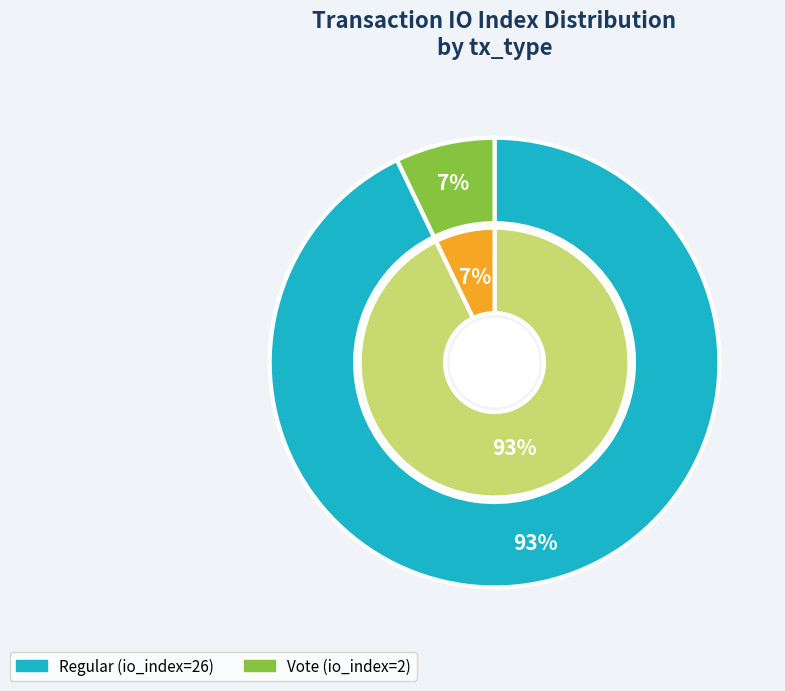

Which category accounts for the majority?

Regular (io_index=26)